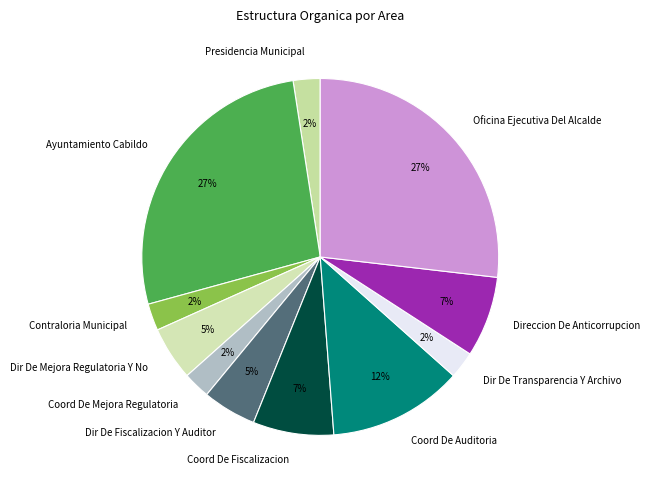

What percentage is the Presidencia Municipal slice, to the nearest percent?

2%